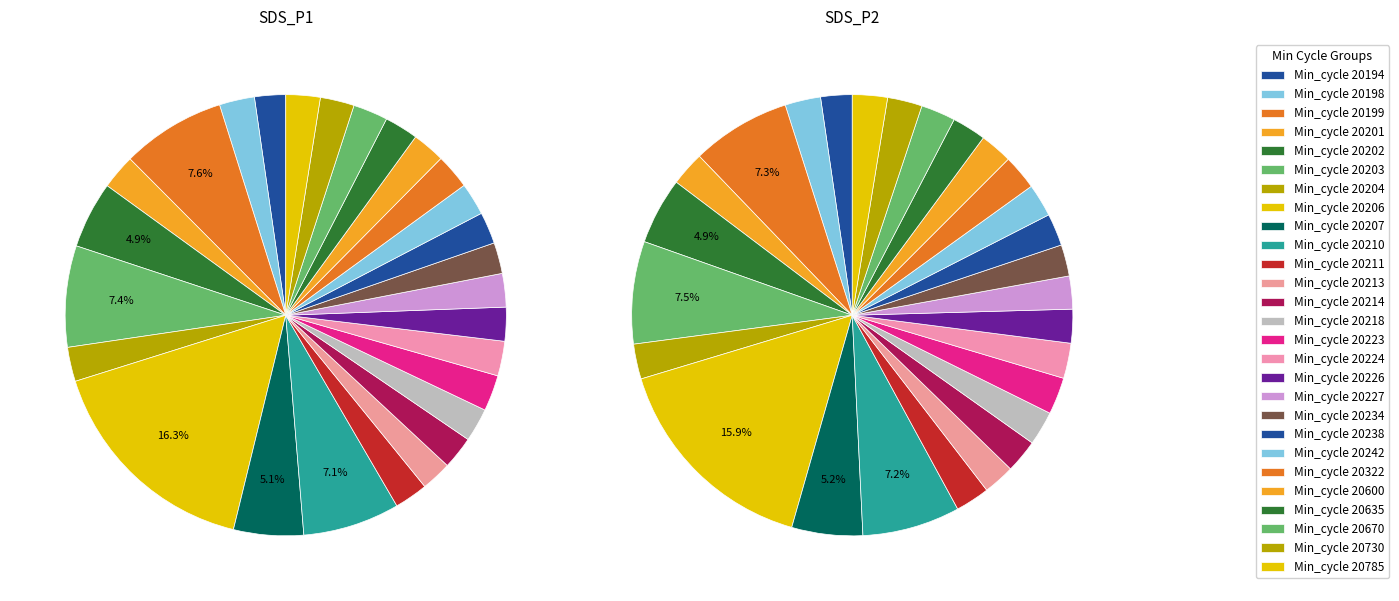

To the nearest percent, what is the combined percentage of 20213 and 20224?

5%